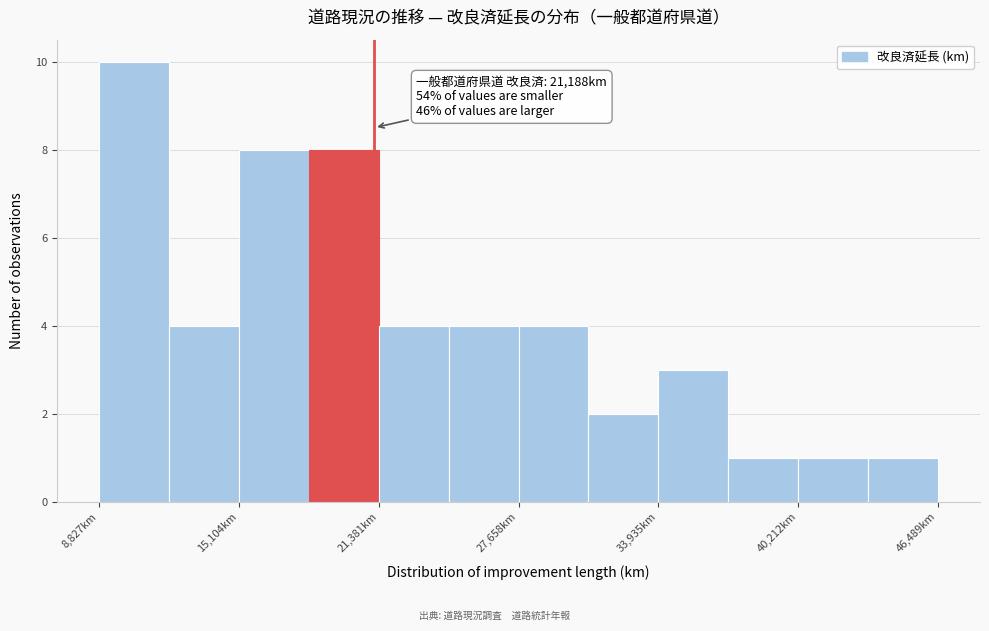

Around what value on the x-axis is the tallest bar? Give the approximate position of its centre, as read against the axis.

10000